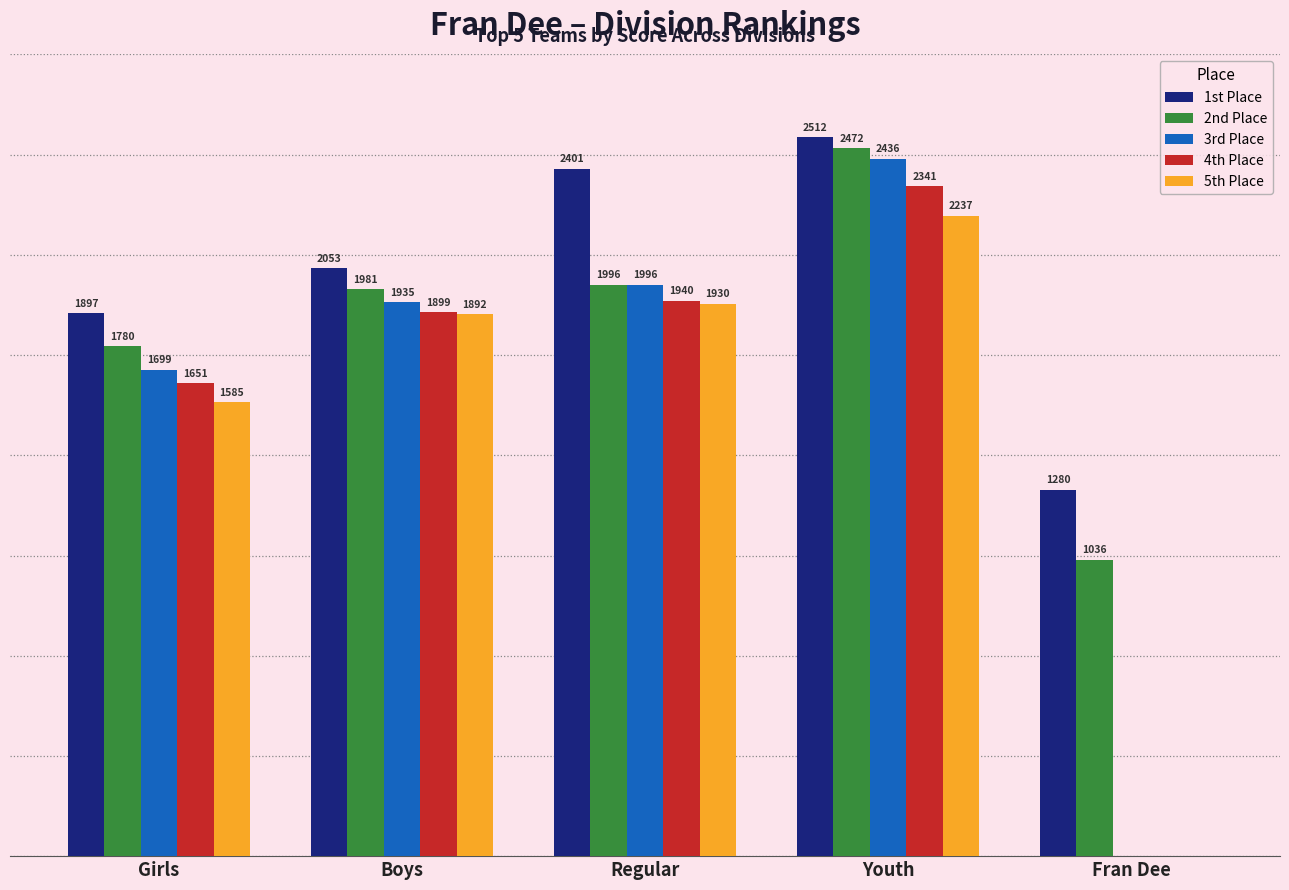

Which series has the largest total across all categories?

1st Place